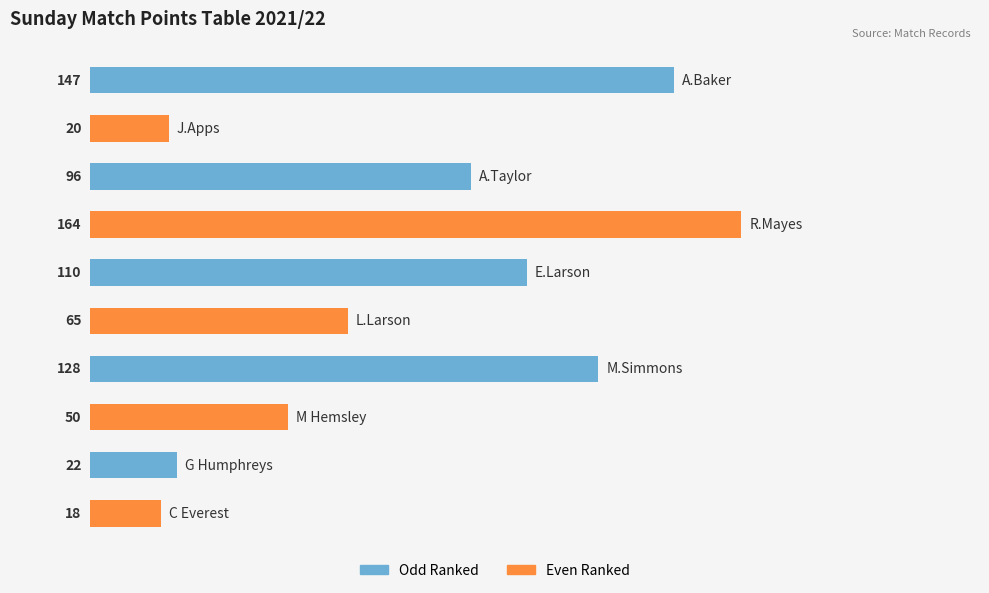

Does the chart contain any negative values?

No